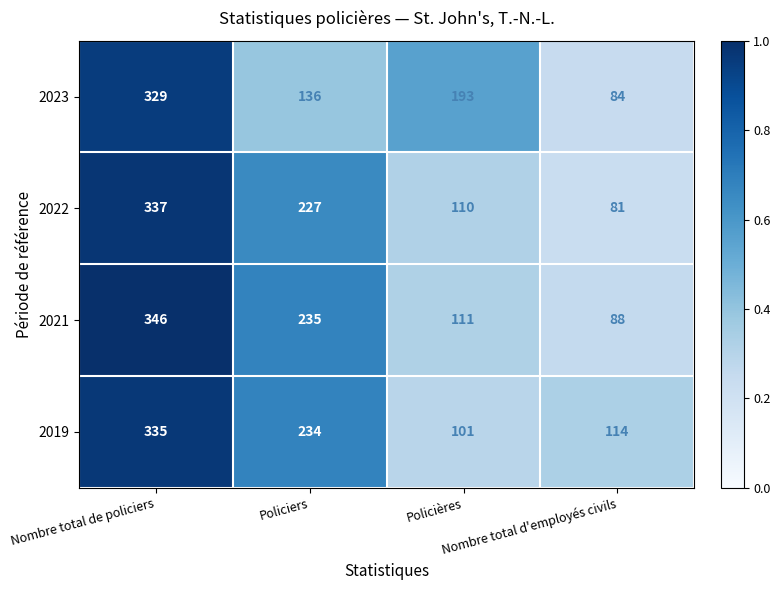

What is the difference between the second highest and second lowest values in the 2023 series?

57